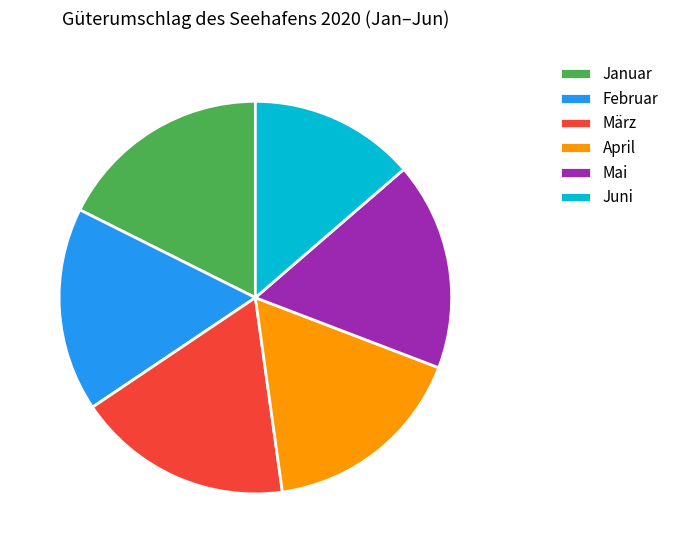

Is there any slice that represents more than half of the pie?

No